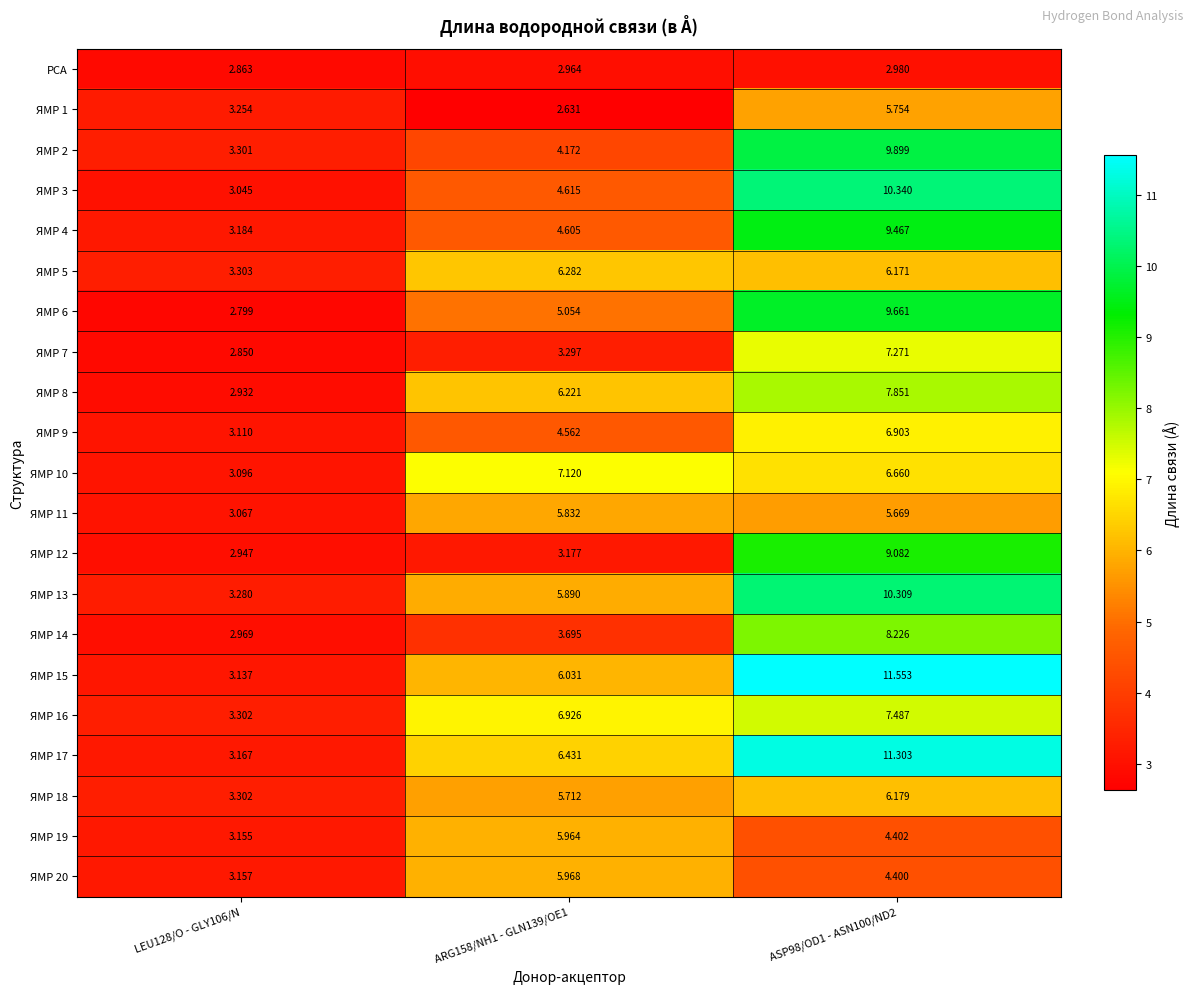

At which category is the sum across all series the highest?

ASP98/OD1 - ASN100/ND2